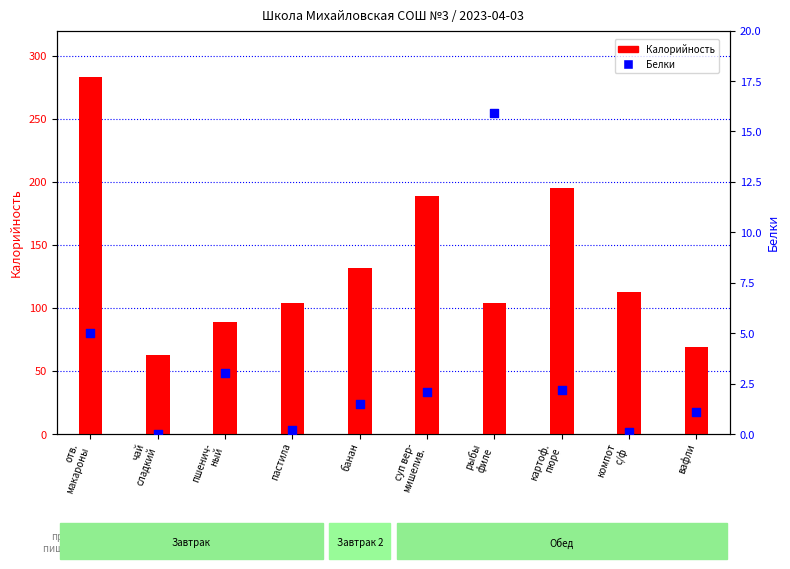

Which series has the widest spread of Y values?

Калорийность